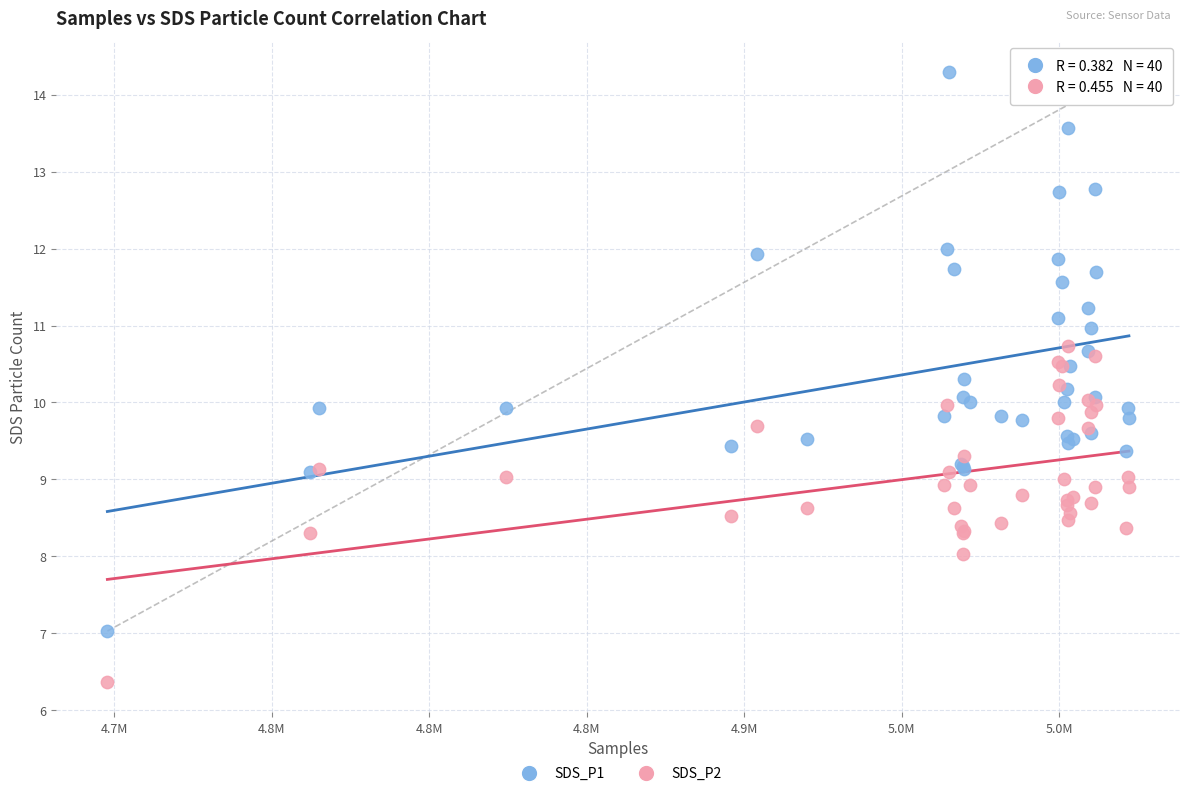

What is the X range (max minus min) for the scatter plot?

324261.0